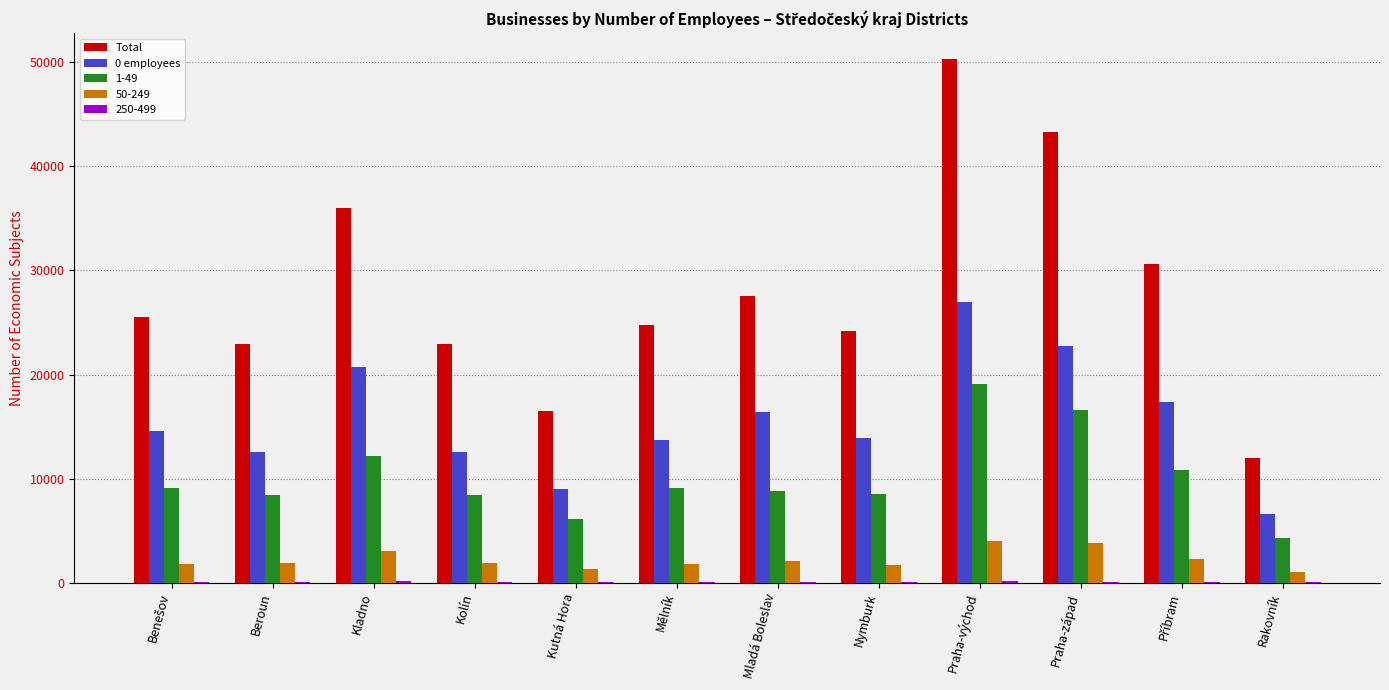

True or false: 50-249 has a value of 1321 at Kutná Hora.

True